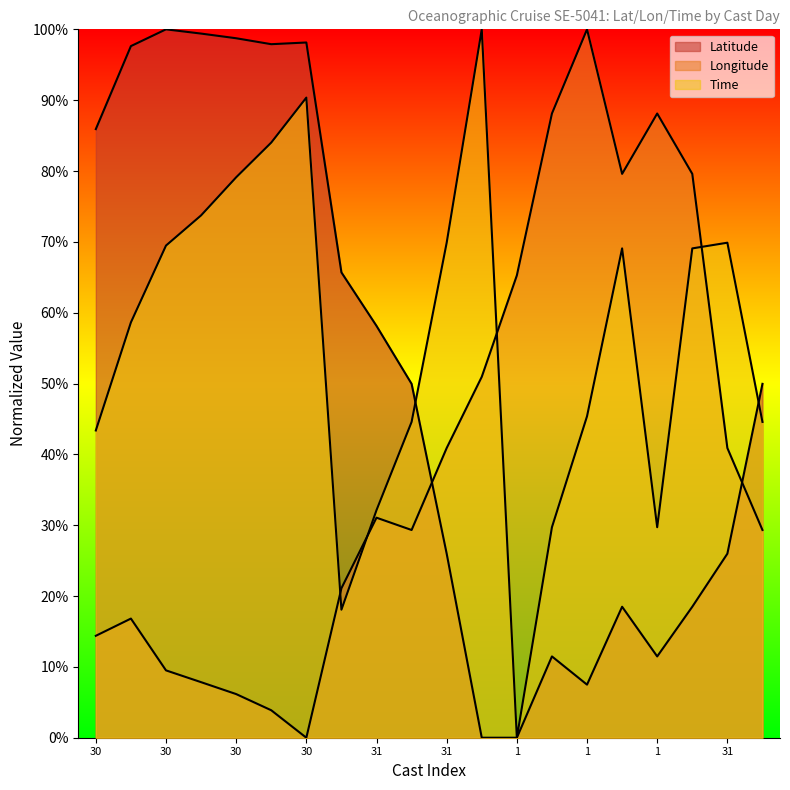

Rank the series by their maximum value, from highest to lowest.

Latitude, Longitude, Time